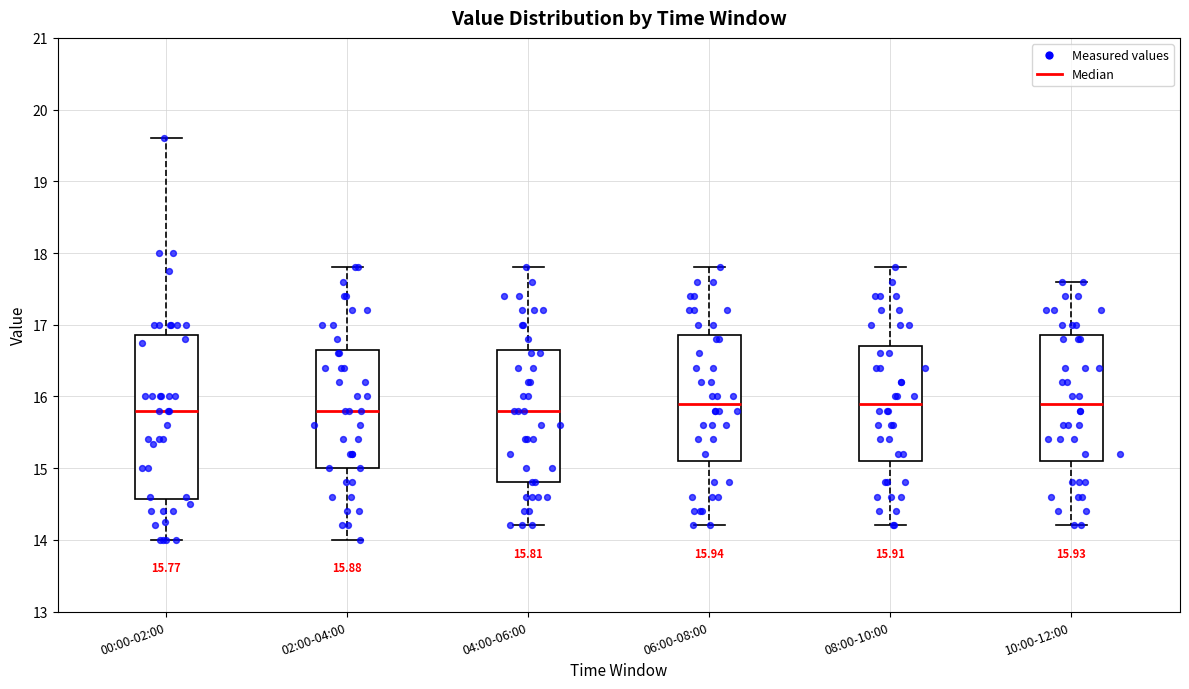

Comparing the boxes themselves (not the whiskers), which one is the tallest?

00:00-02:00